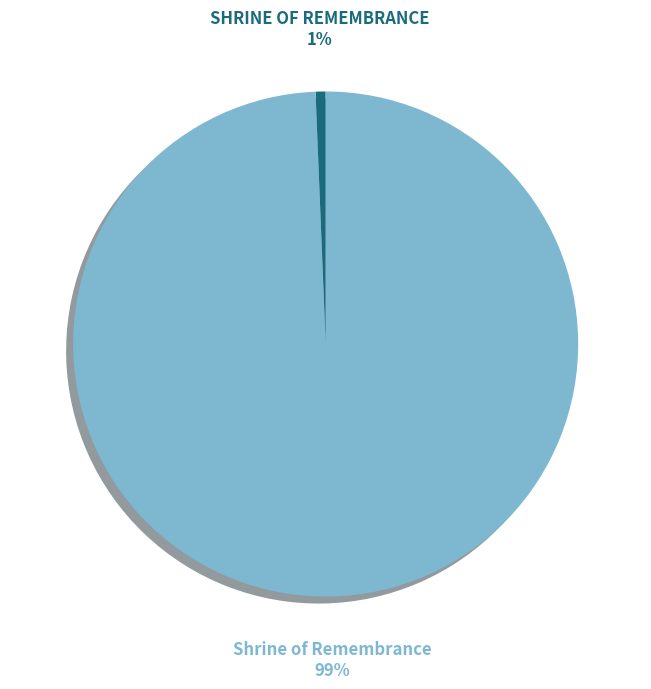

To the nearest percent, what is the average slice percentage?

50%